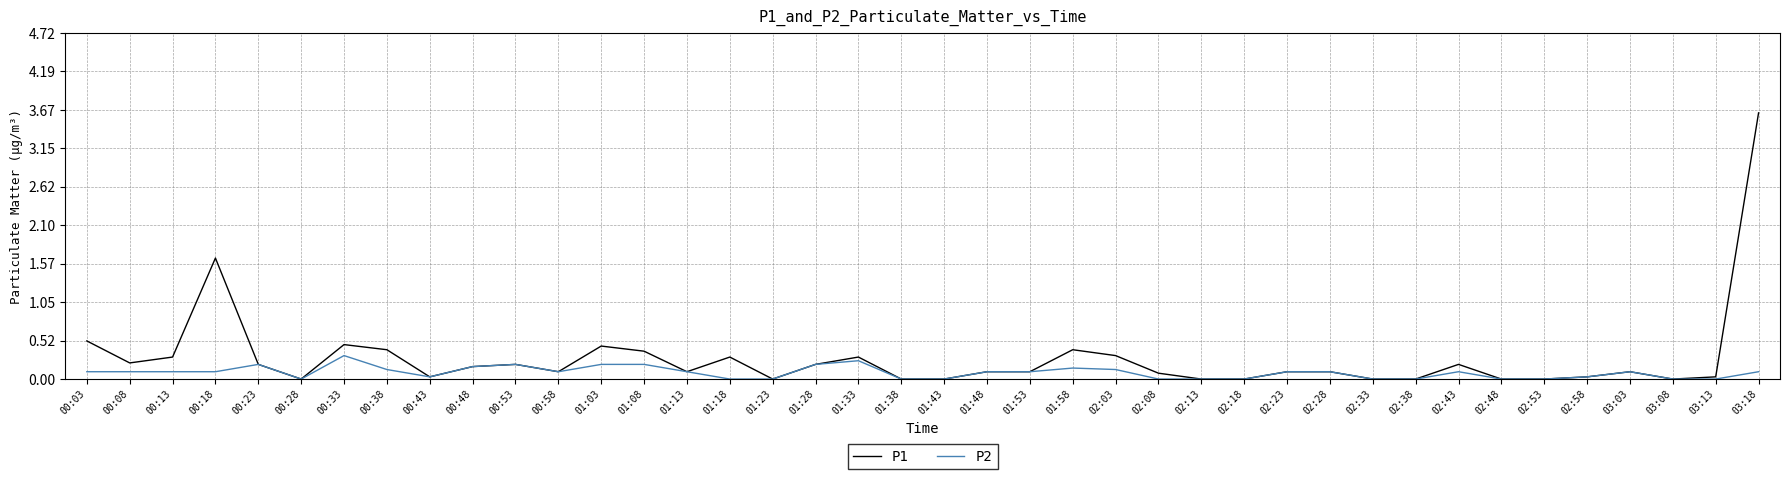

What is the total value across all series at 00:08?

0.3